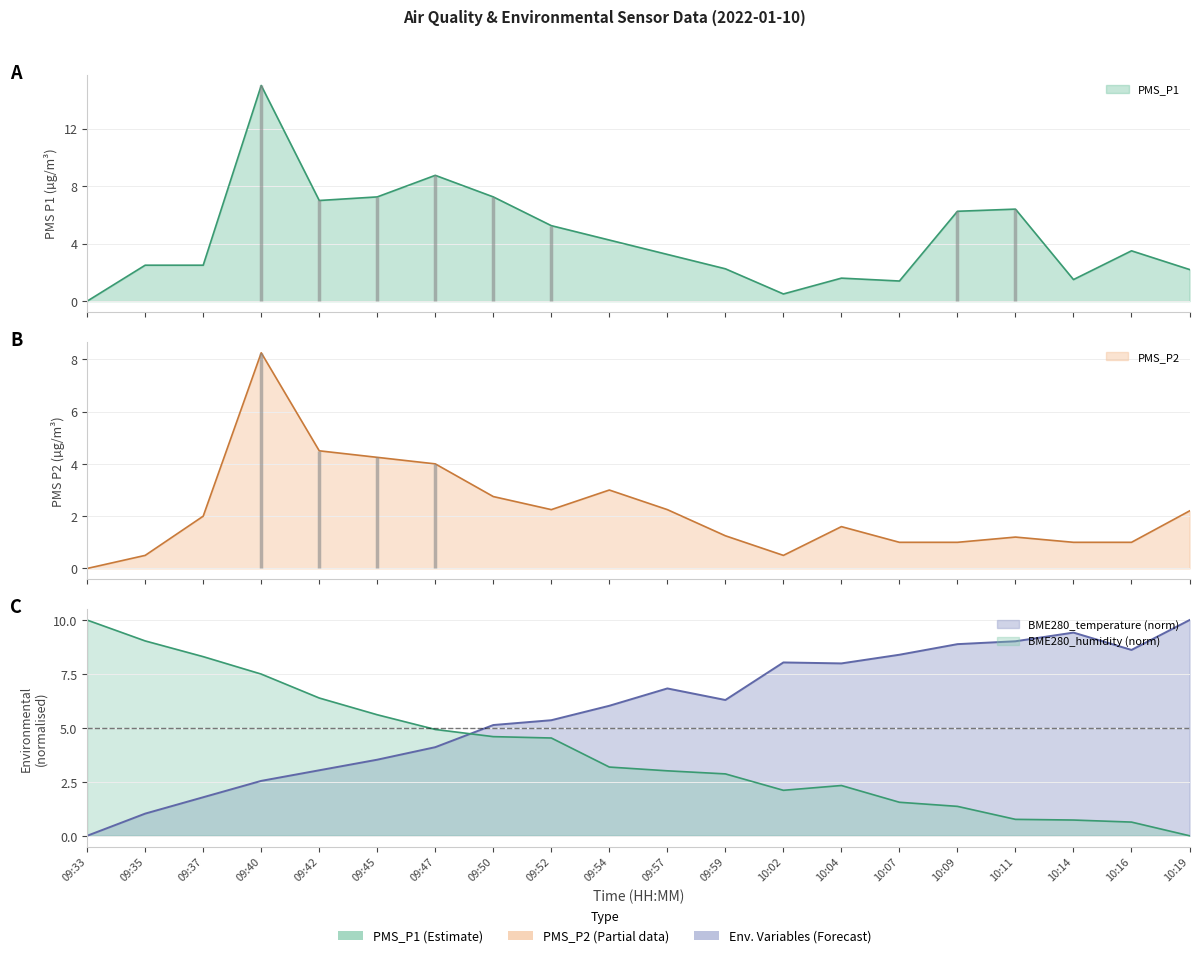

Reading left to right, list all the values displayed in this chart.

PMS_P1: 0.0	2.5	2.5	15.0	7.0	7.2	8.8	7.2	5.2	4.2	3.2	2.2	0.5	1.6	1.4	6.2	6.4	1.5	3.5	2.2
PMS_P2: 0.0	0.5	2.0	8.2	4.5	4.2	4.0	2.8	2.2	3.0	2.2	1.2	0.5	1.6	1.0	1.0	1.2	1.0	1.0	2.2
BME280_temperature: 0.0	1.0	1.8	2.5	3.0	3.5	4.1	5.1	5.4	6.0	6.8	6.3	8.0	8.0	8.4	8.9	9.0	9.4	8.6	10.0
BME280_humidity: 10.0	9.0	8.3	7.5	6.4	5.6	4.9	4.6	4.5	3.2	3.0	2.9	2.1	2.3	1.6	1.4	0.8	0.7	0.6	0.0